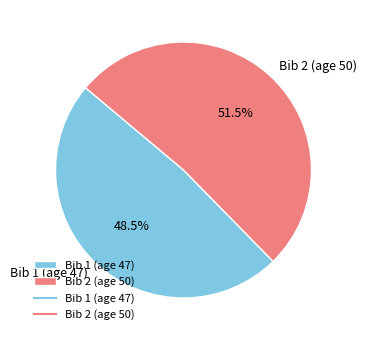

To the nearest percent, what is the average slice percentage?

50%